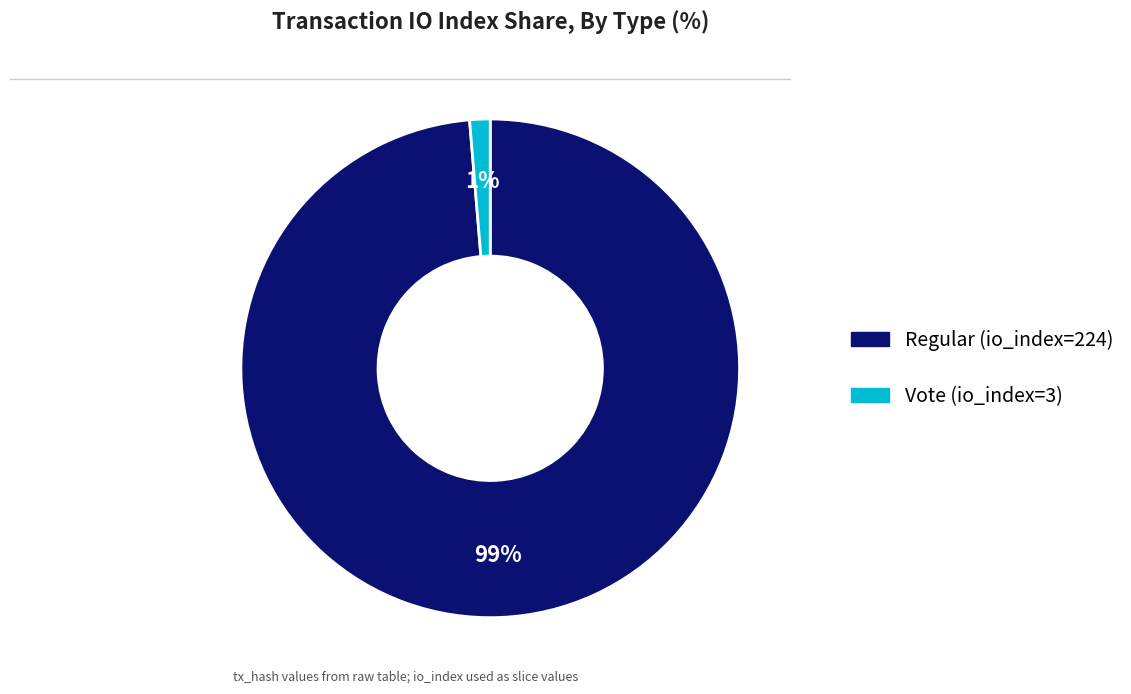

Which slice represents more than half of the pie?

Regular (io_index=224)